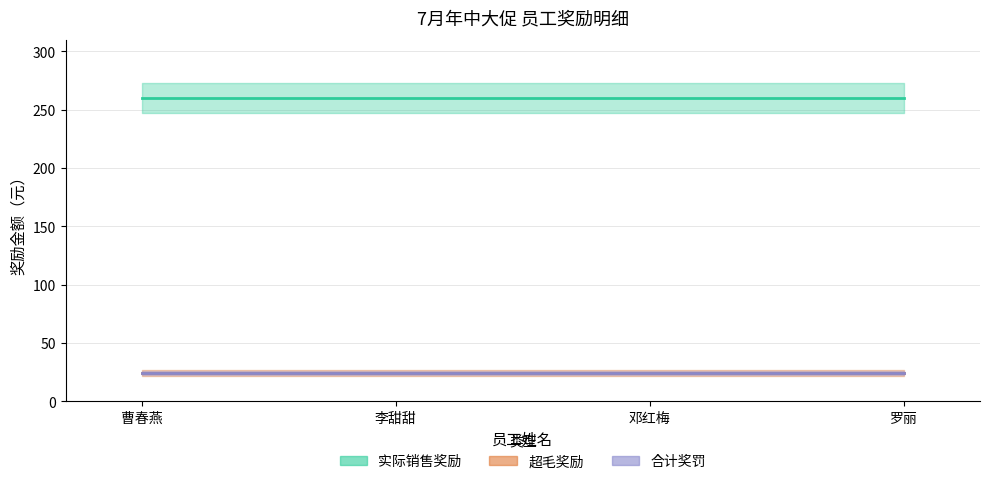

The value of 超毛奖励 at 李甜甜 is 43.1. True or false?

False